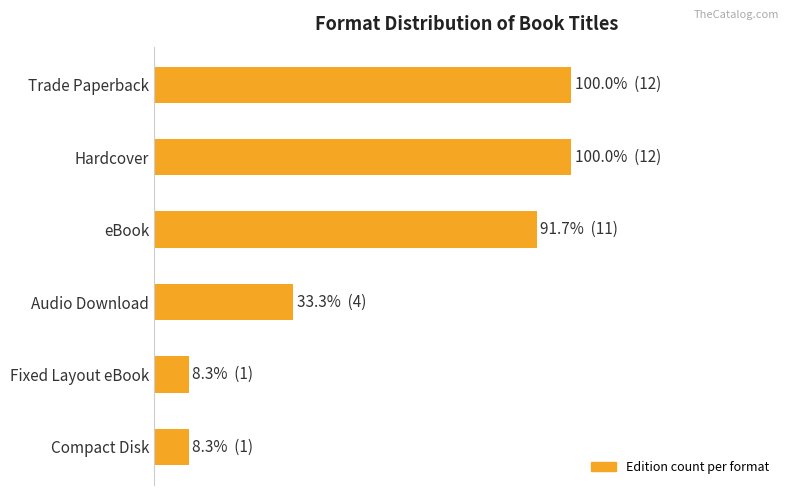

Are the bars horizontal?

Yes